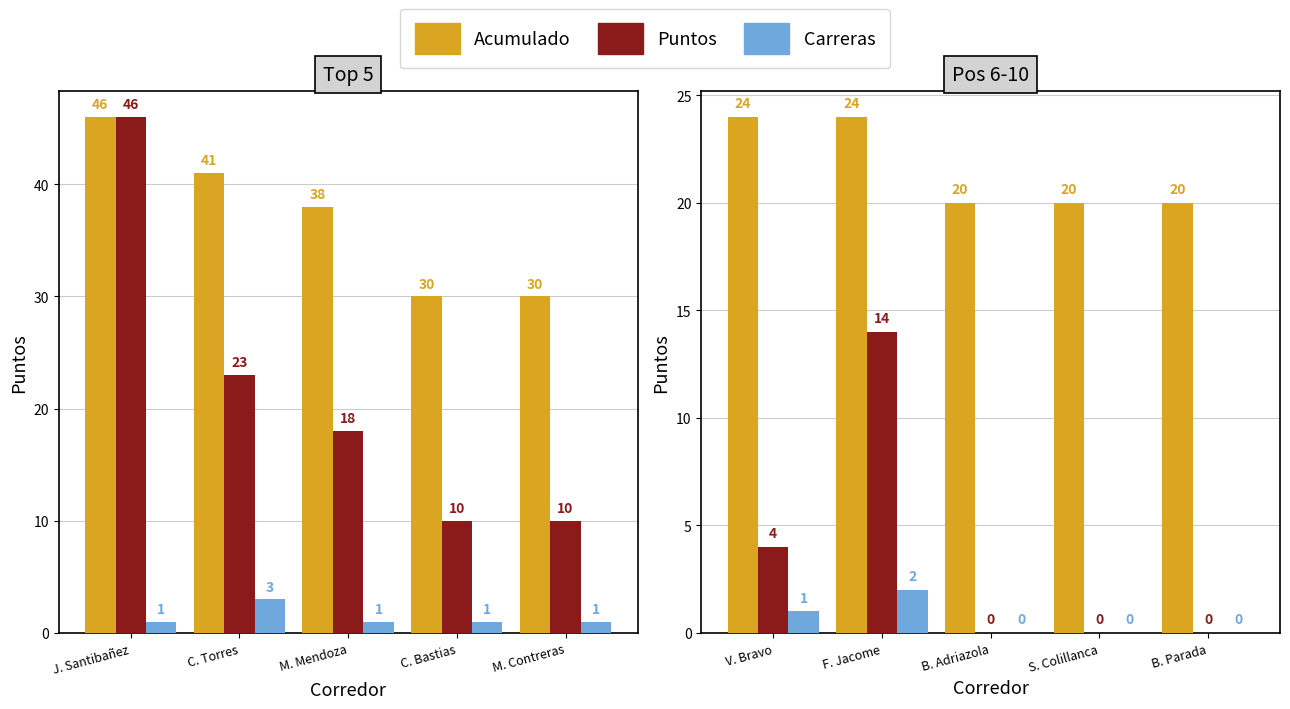

What value does the Carreras series have at V. Bravo?

1